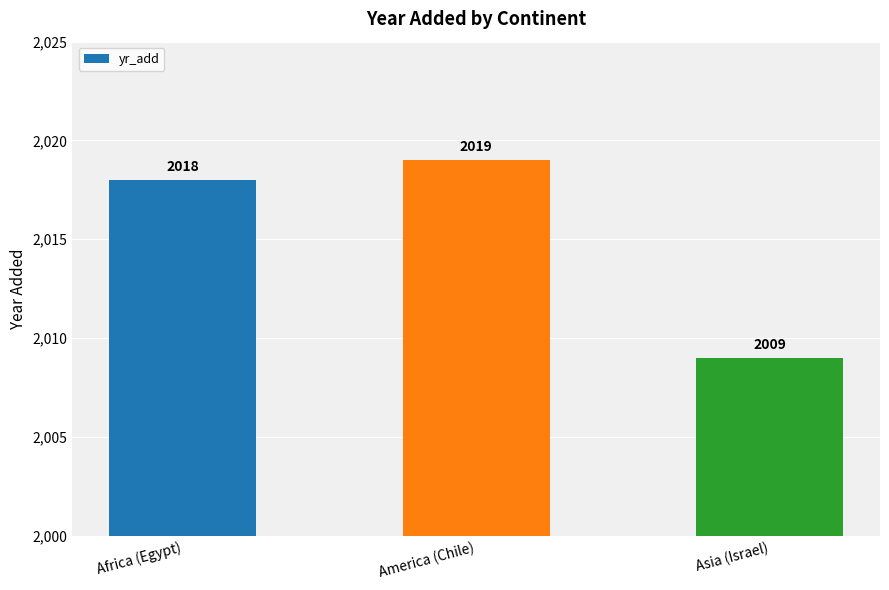

What is the difference between the maximum and minimum values?

10